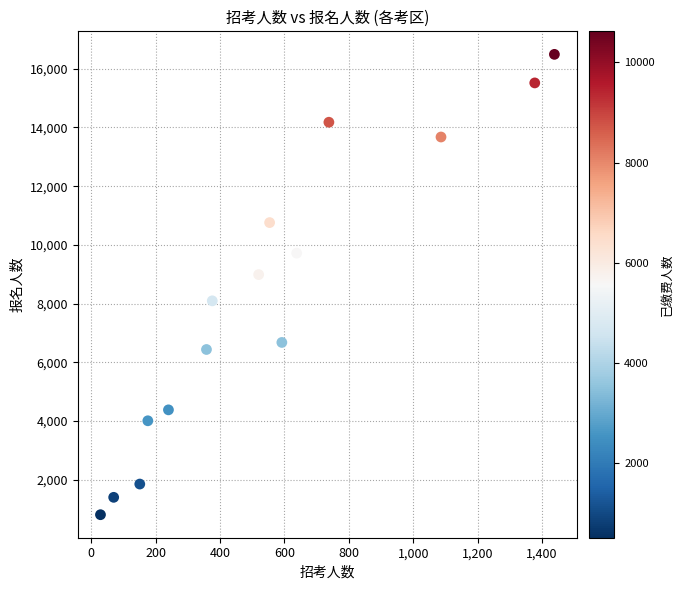

What is the range of X values (max minus min)?

1409